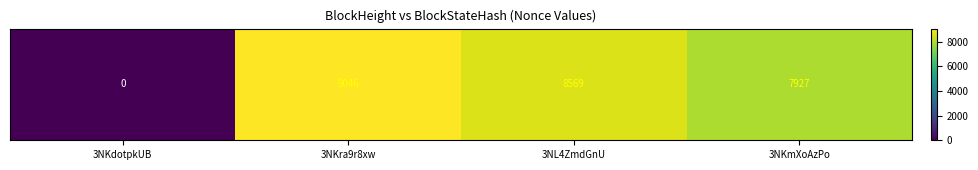

What is the sum of all values?

25542